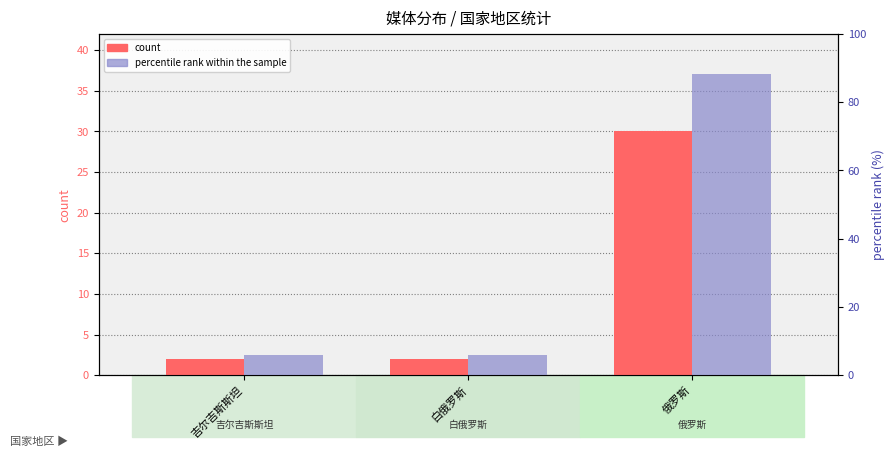

What is the sum of all count values?

34.0